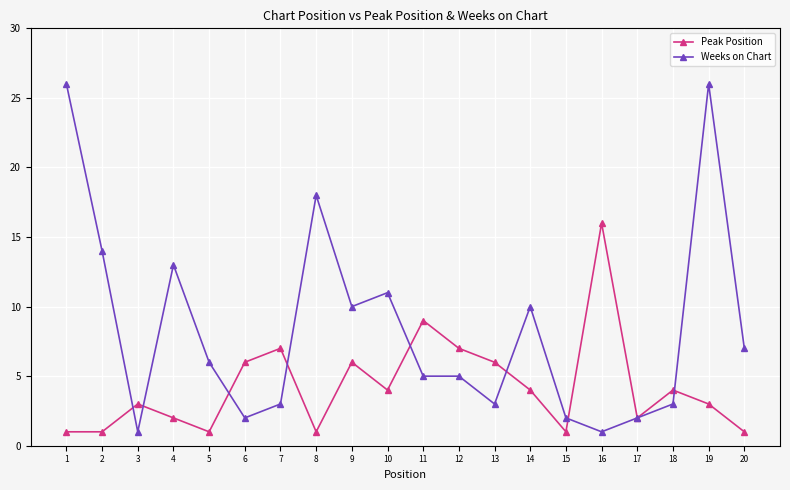

Does the chart have visible grid lines?

Yes